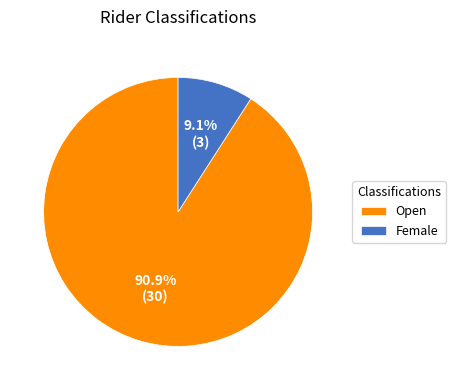

What percentage is the Female slice, to the nearest percent?

9%